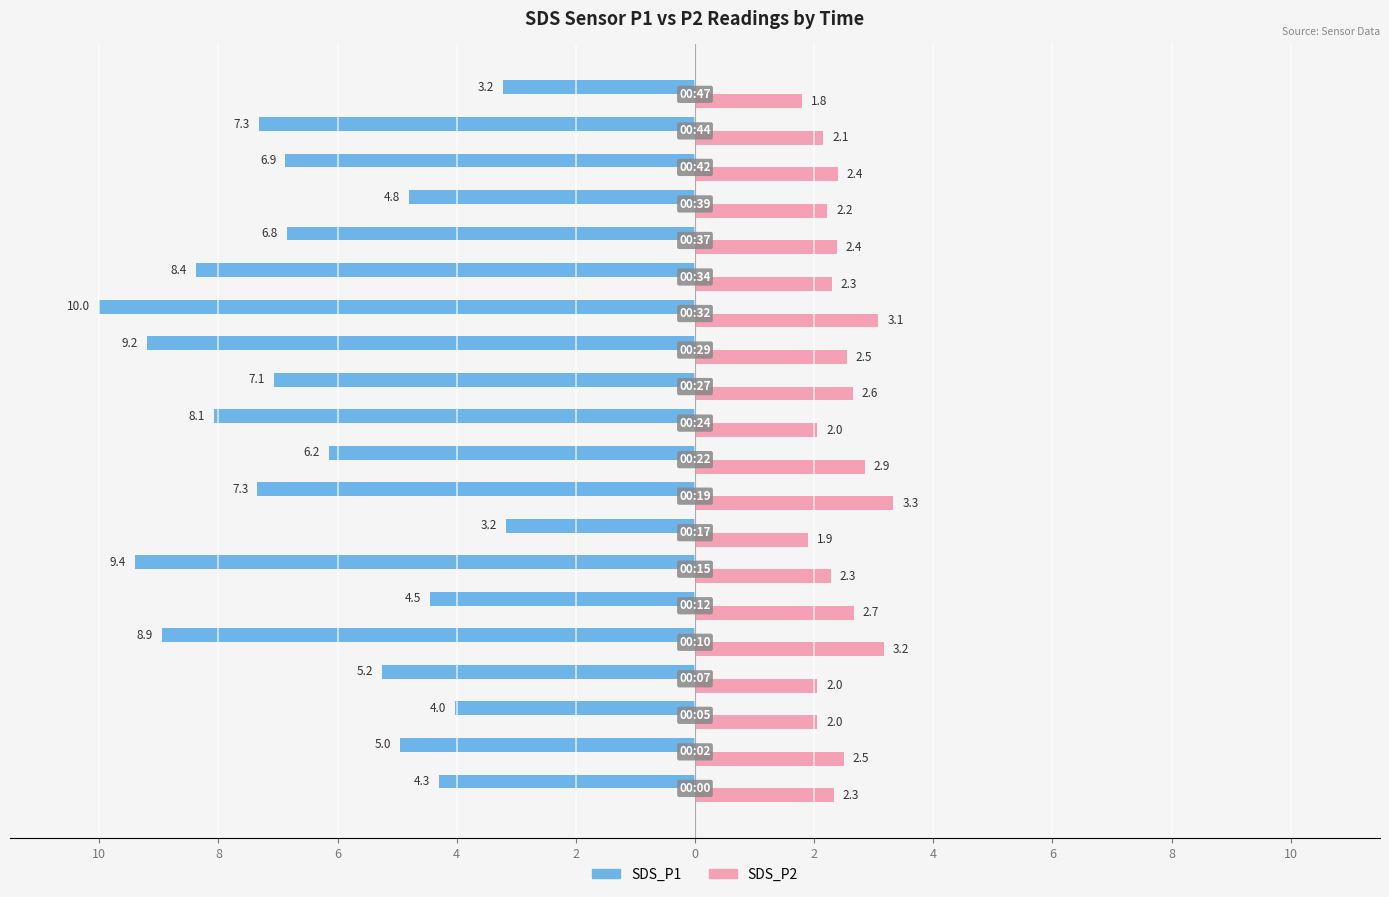

What is the difference between the maximum and minimum values in the SDS_P2 series?

1.5